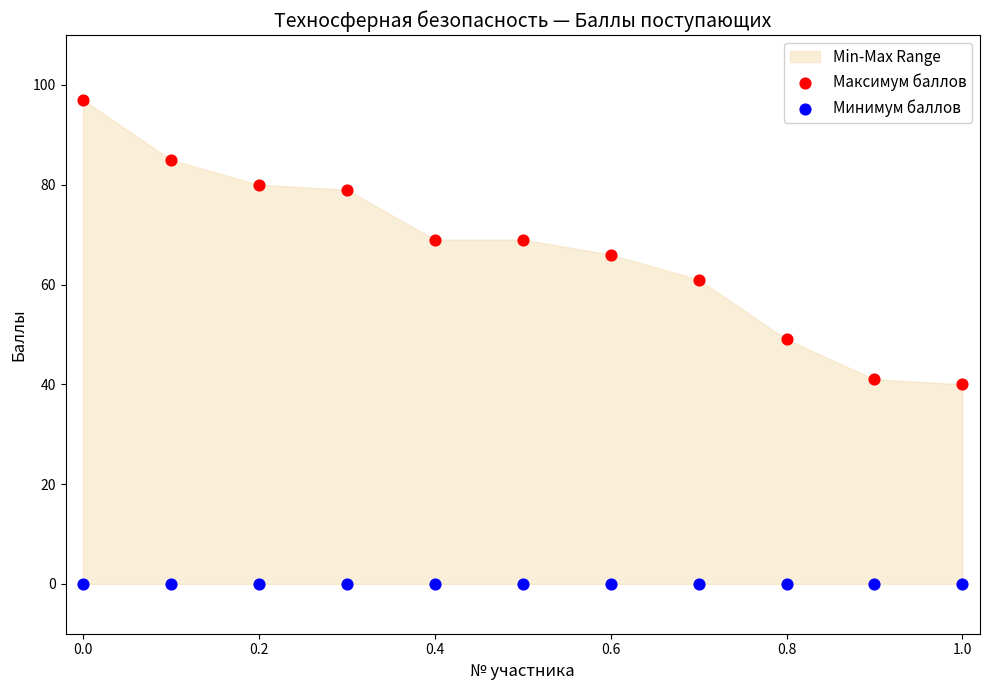

Which series contains the lowest Y value?

Минимум баллов